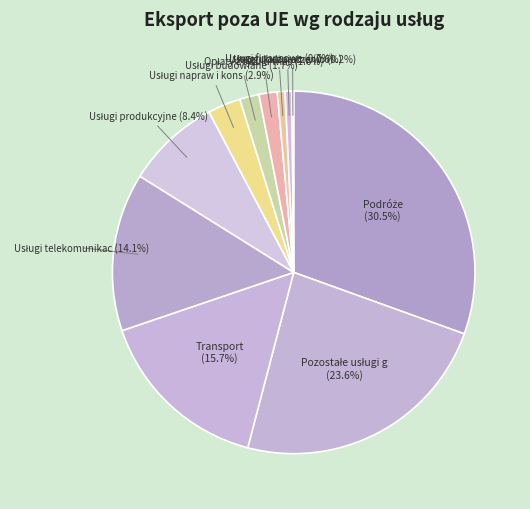

Count the number of slices in the pie.

11